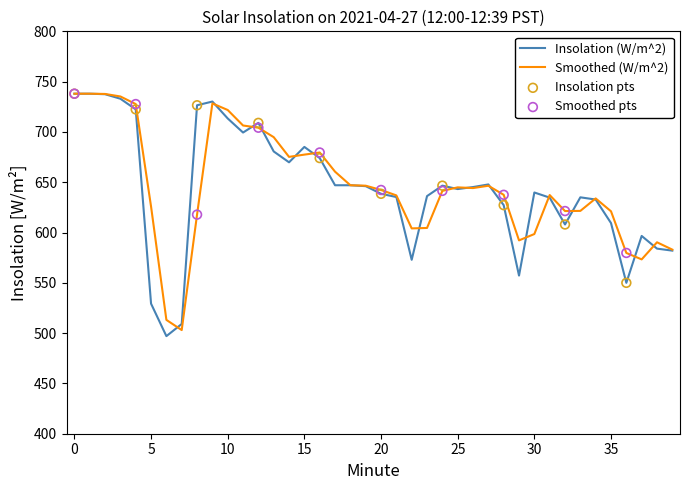

What is the greatest value displayed?

738.0